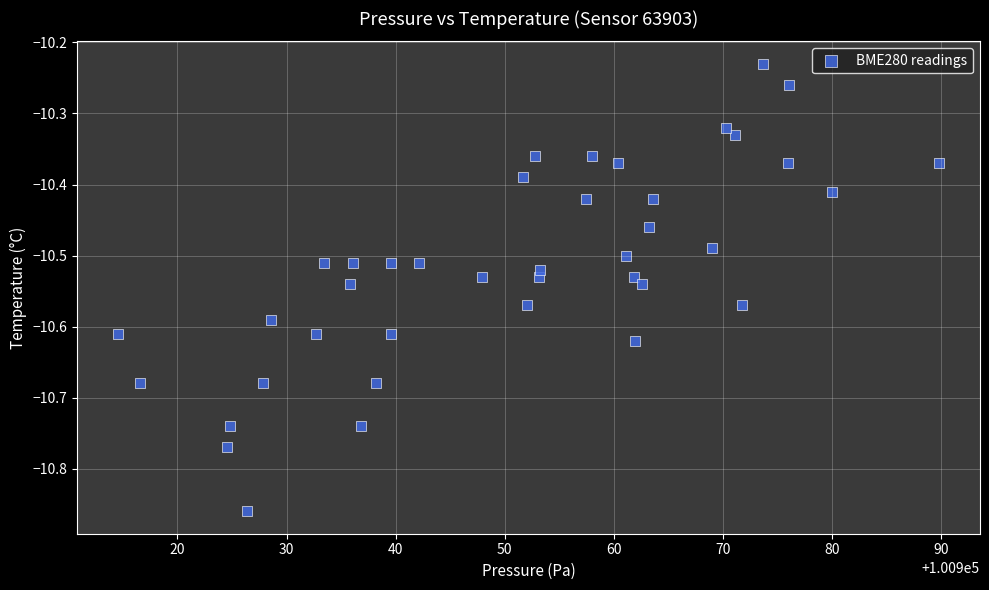

What is the range of X values (max minus min)?

75.2